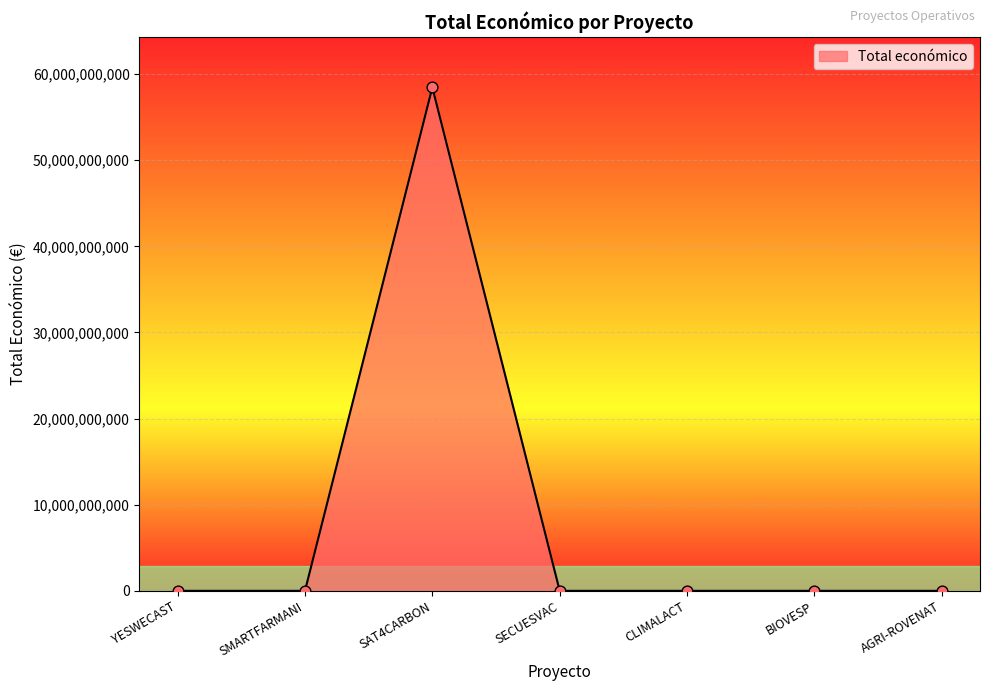

What is the change in value from SECUESVAC to CLIMALACT?

+51111